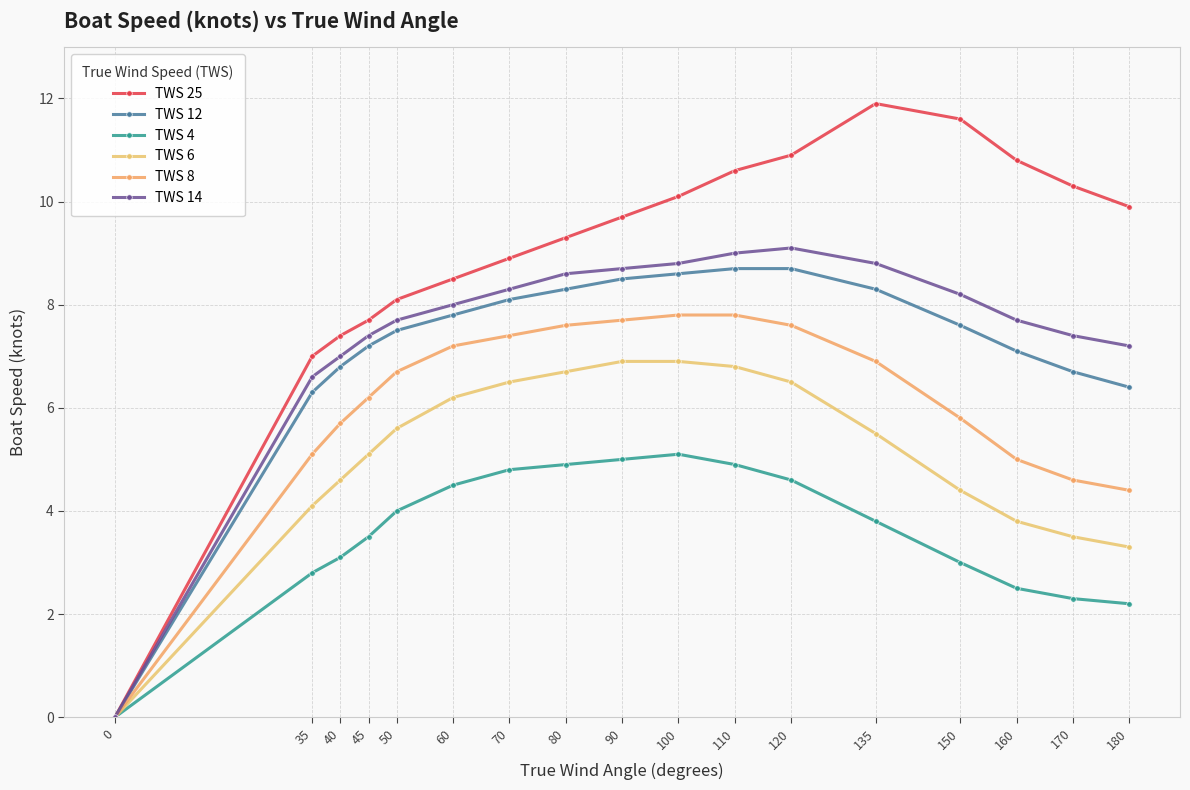

What is the greatest value displayed?

11.9